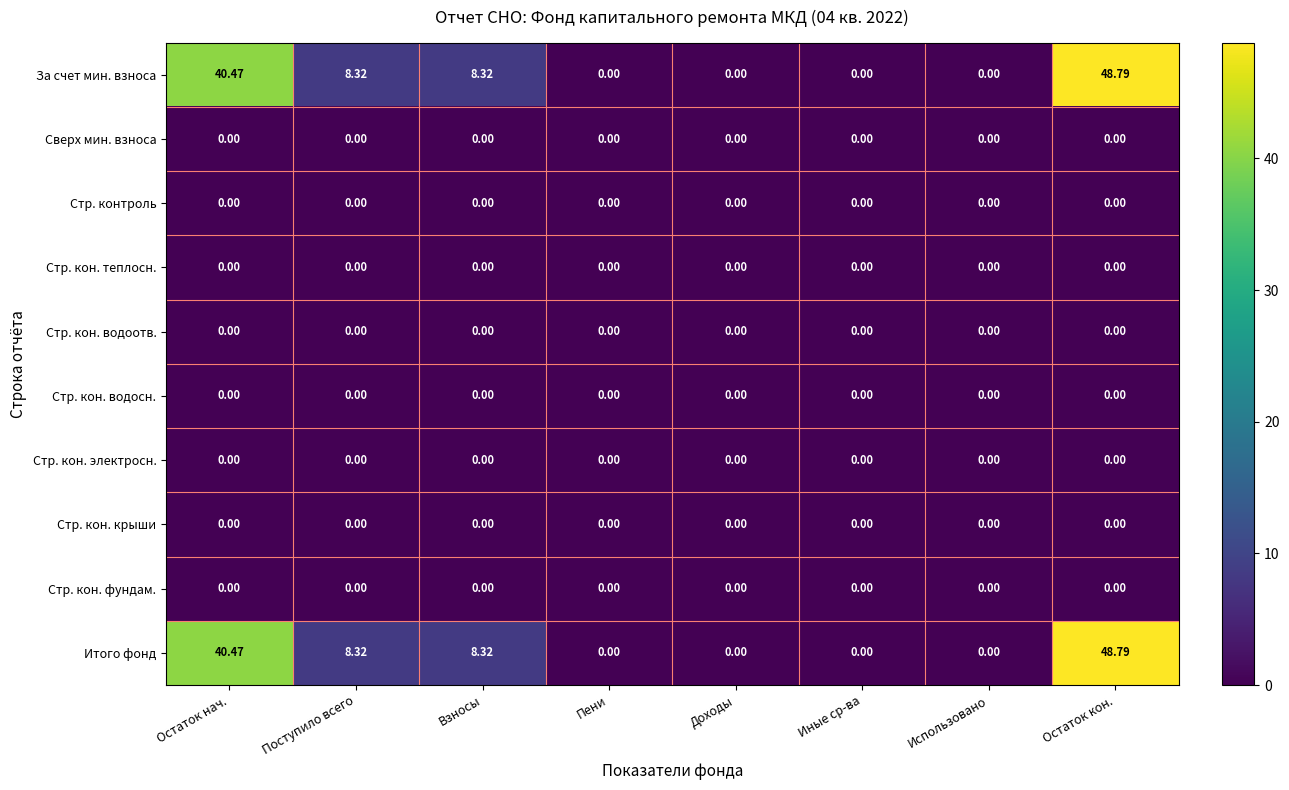

What is the maximum value shown in the chart?

48.8